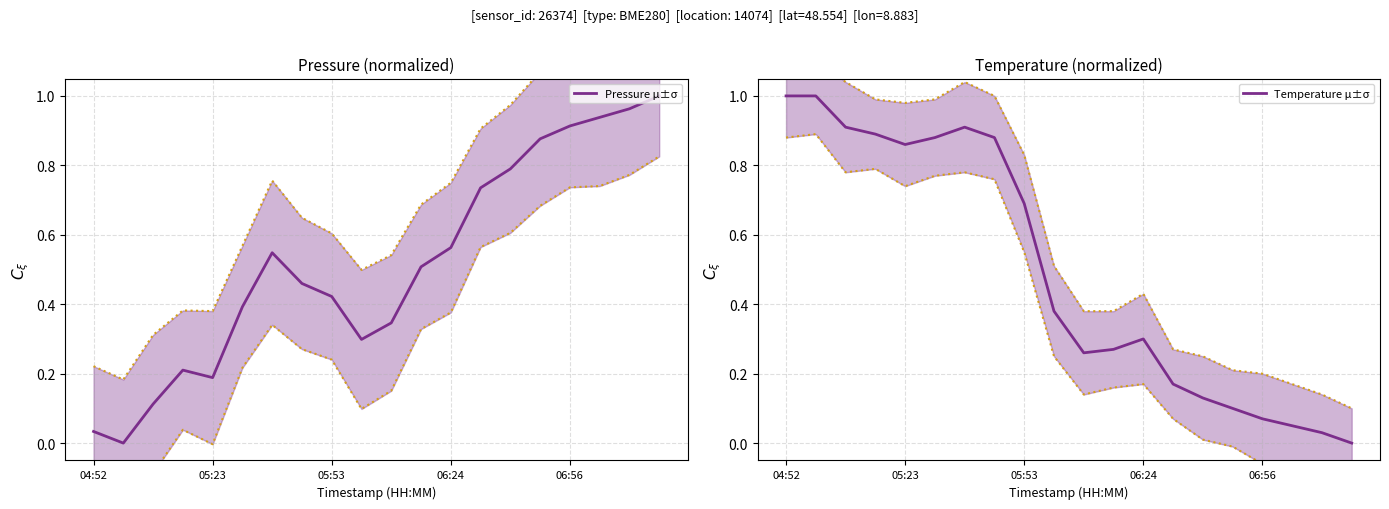

What position from the right is 5?

15